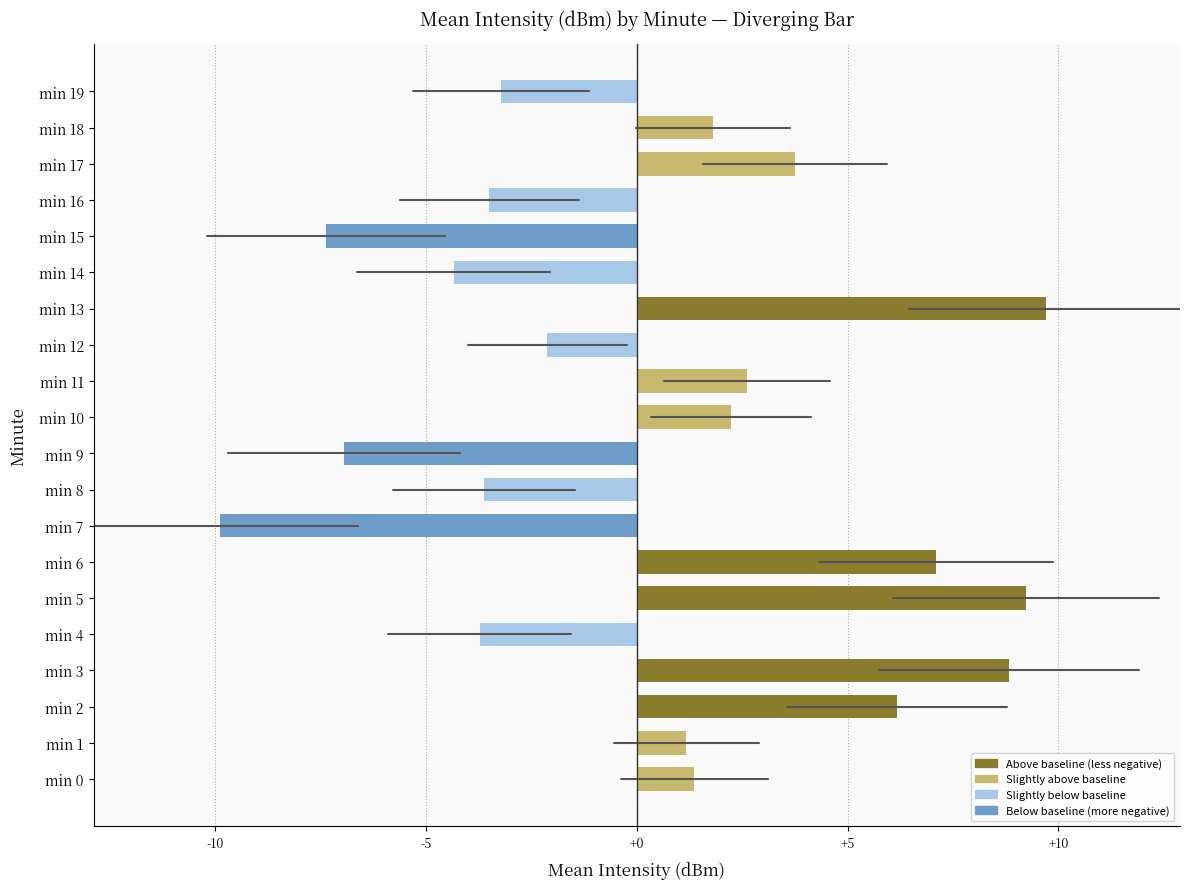

How many values are above zero?

11